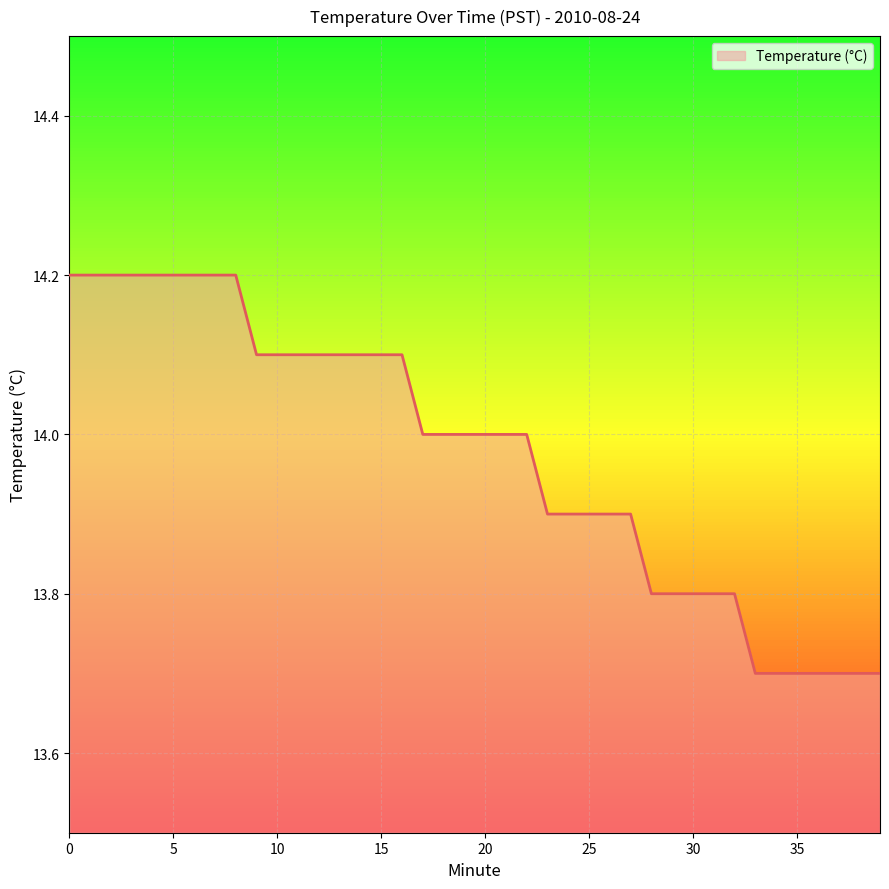

Reading left to right, transcribe all the data shown in this chart.

14.2	14.2	14.2	14.2	14.2	14.2	14.2	14.2	14.2	14.1	14.1	14.1	14.1	14.1	14.1	14.1	14.1	14.0	14.0	14.0	14.0	14.0	14.0	13.9	13.9	13.9	13.9	13.9	13.8	13.8	13.8	13.8	13.8	13.7	13.7	13.7	13.7	13.7	13.7	13.7